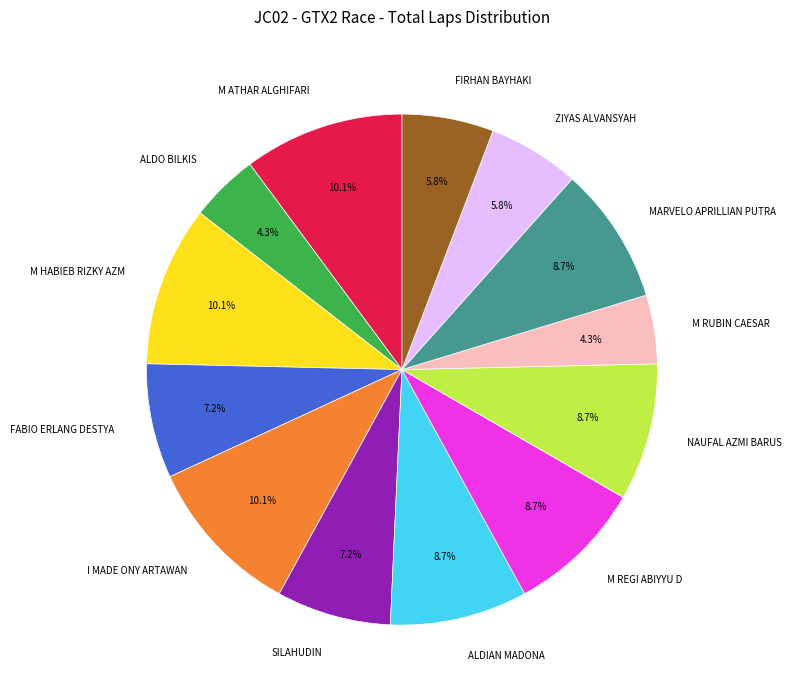

Is there a majority slice in this chart?

No